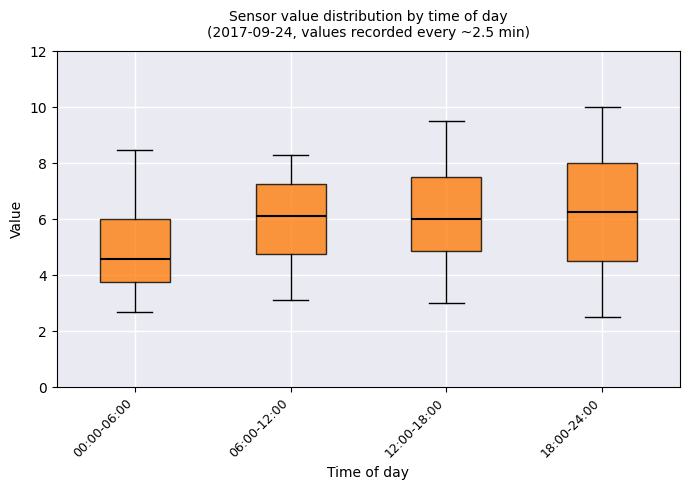

Comparing the boxes themselves (not the whiskers), which one is the tallest?

18:00-24:00